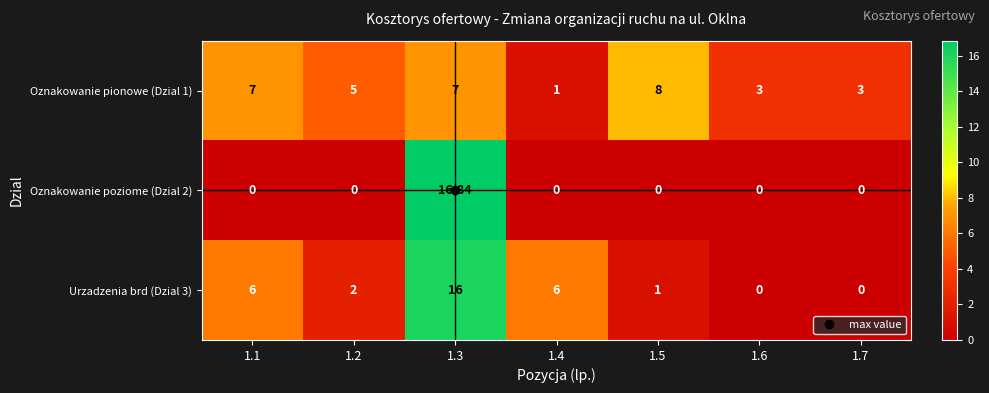

How many values in the Urzadzenia brd (Dzial 3) series are below 2?

3